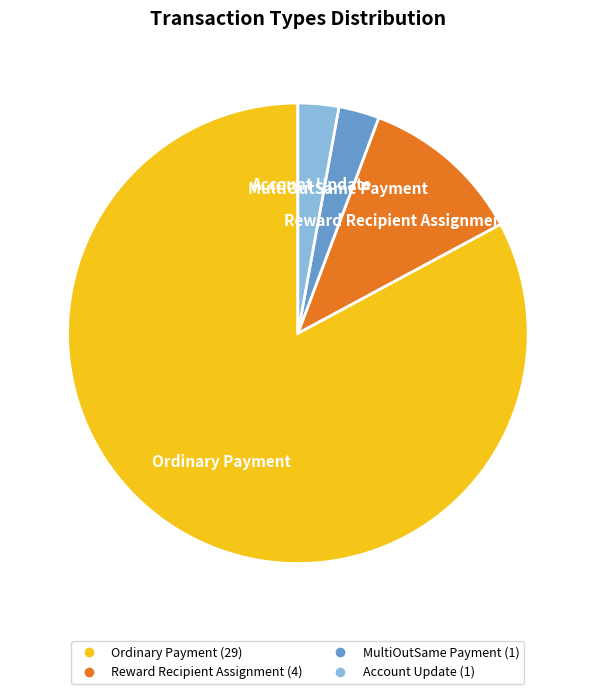

How many segments does this pie chart have?

4